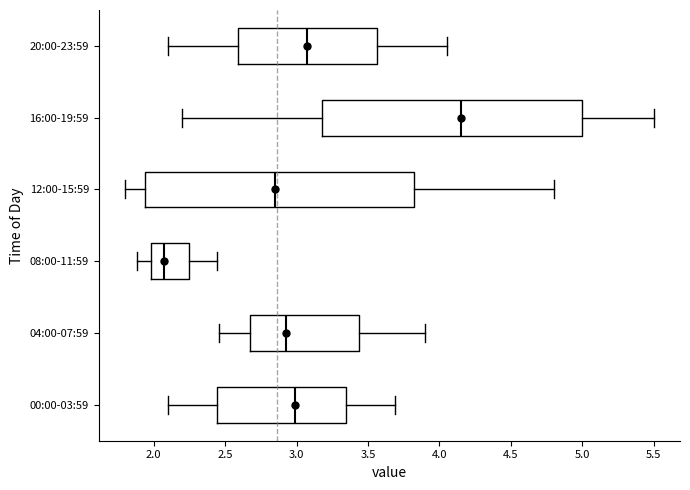

Where does the left whisker of the box for 04:00-07:59 end on the x-axis? The values are not printed on the chart, so give them approximately, as read against the axis.

2.45